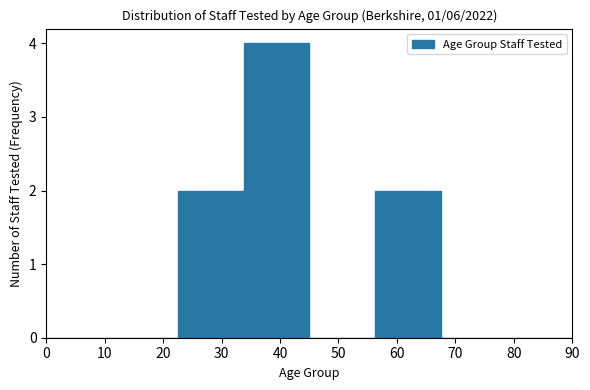

Over which range of the x-axis is the bar tallest?

34 to 45